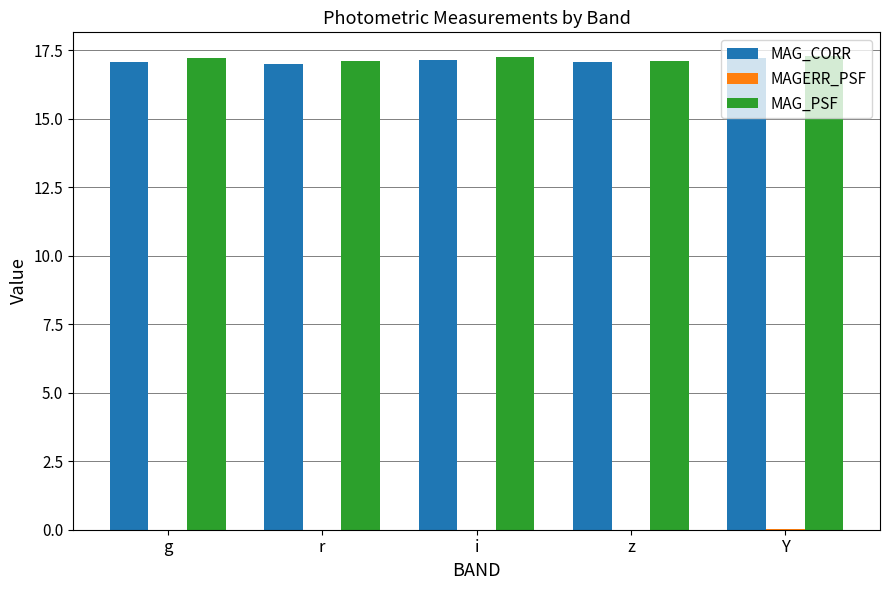

True or false: MAG_PSF has a value of 17.2 at g.

True